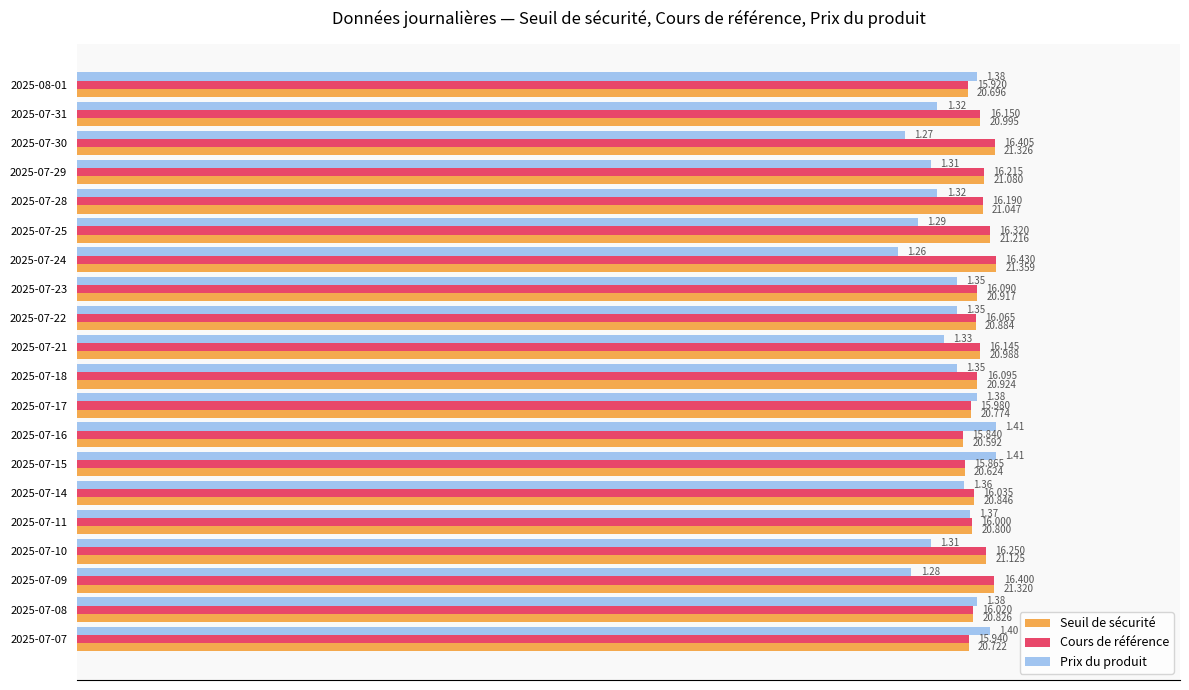

What are all the series names shown in the legend?

Seuil de sécurité, Cours de référence, Prix du produit